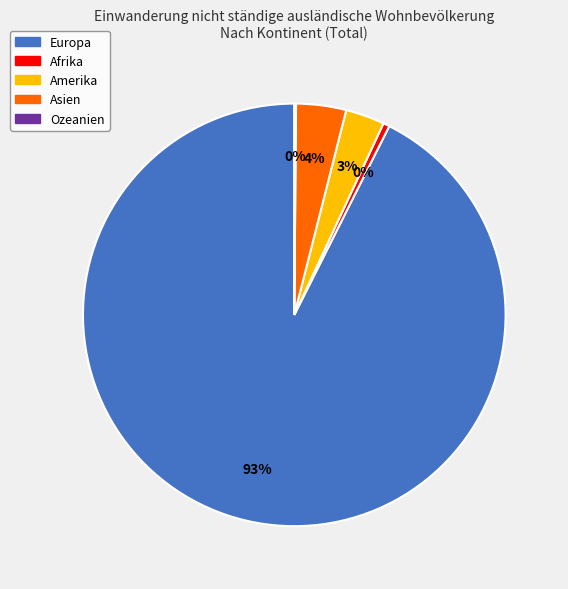

The Afrika slice represents 0% of the pie. True or false?

True